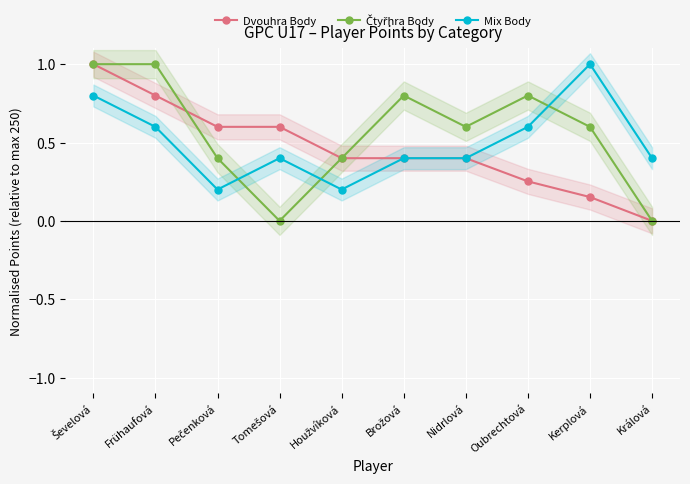

List the labels in order of Mix Body value, largest first.

Kerplová, Ševelová, Frühaufová, Oubrechtová, Tomešová, Brožová, Nidrlová, Králová, Pečenková, Houžvíková